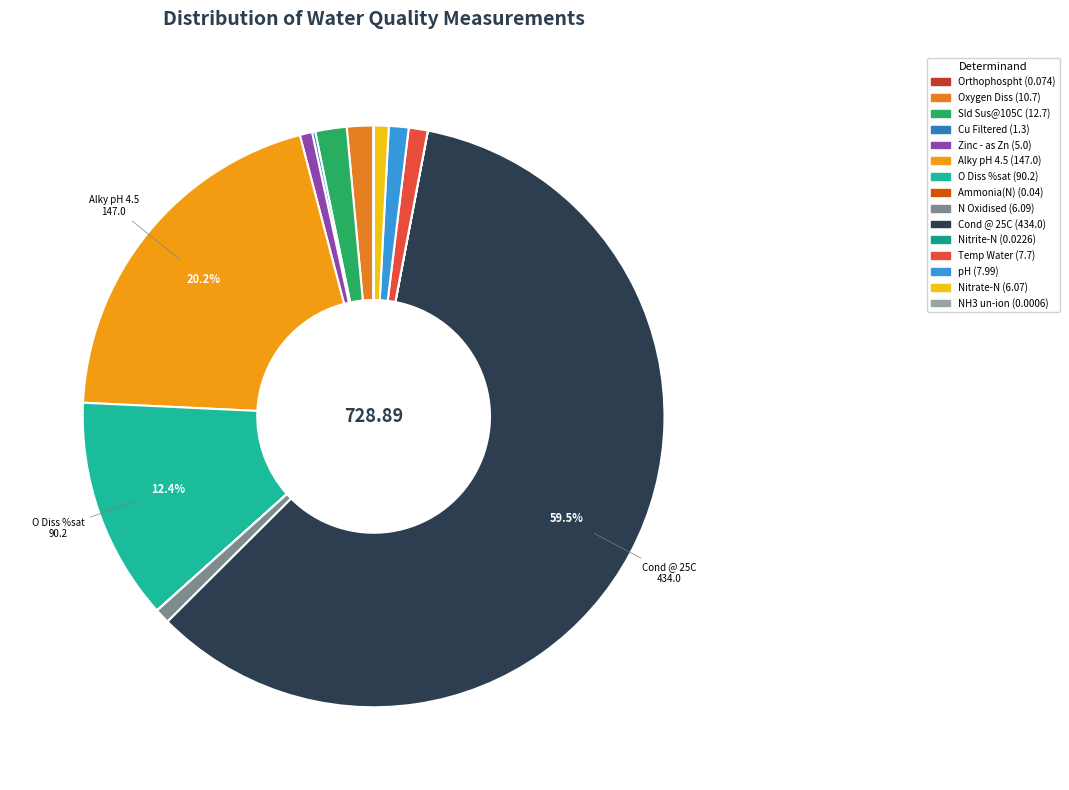

The Sld Sus@105C slice represents 2% of the pie. True or false?

True